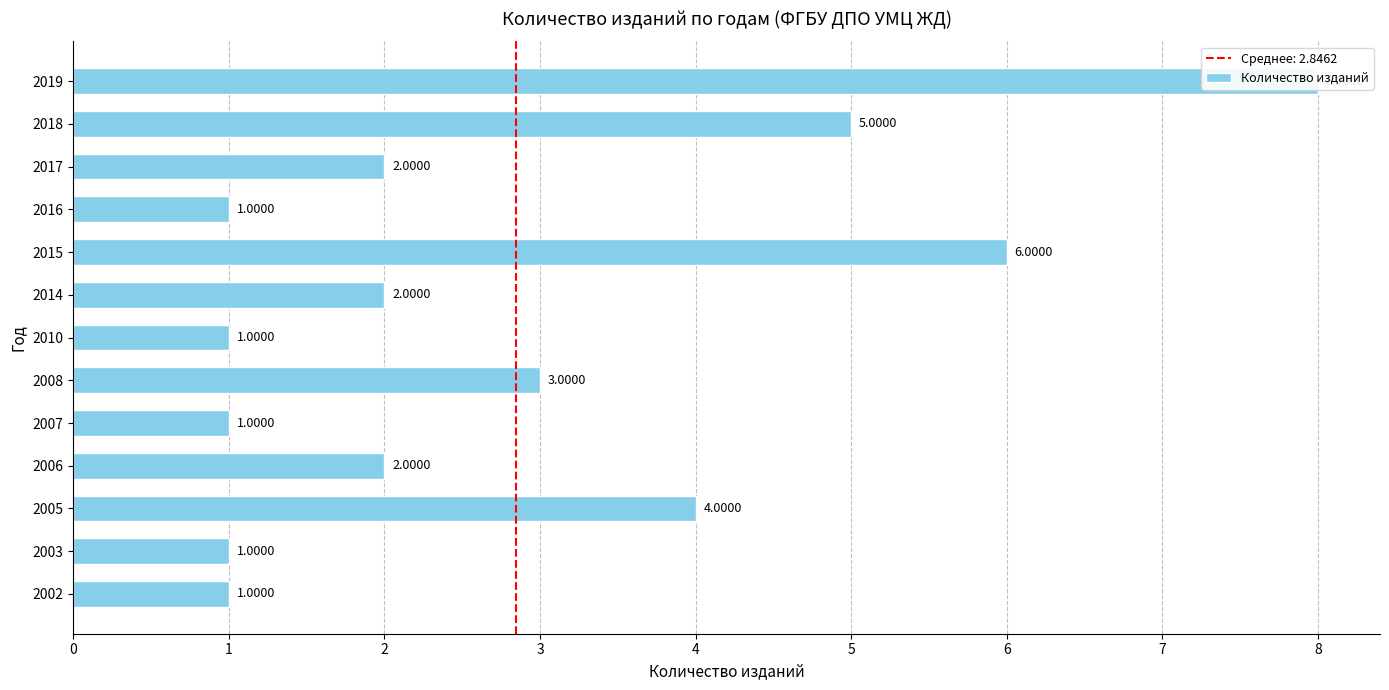

What is the difference between the second highest and minimum values?

5